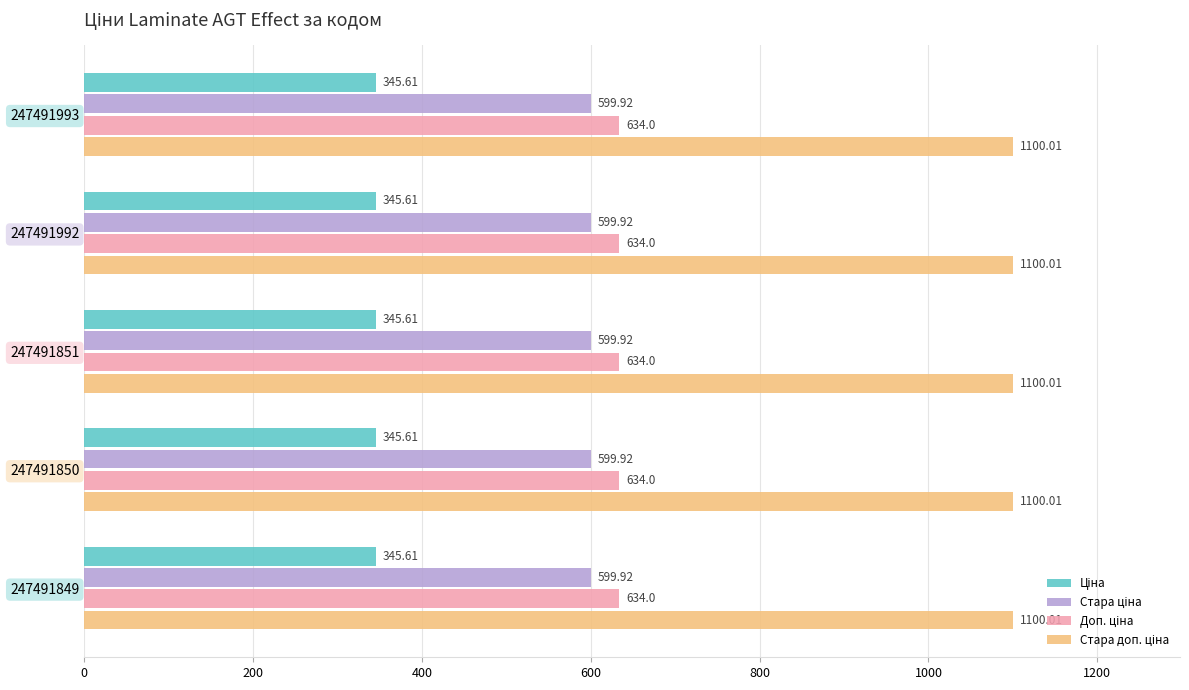

What is the difference between the highest and lowest values at 247491851?

754.4